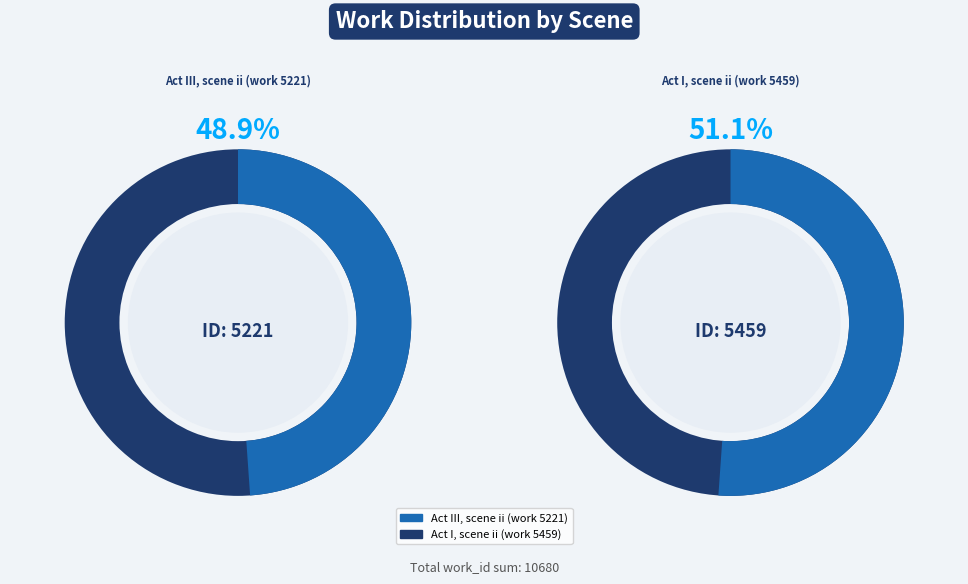

Count the number of slices in the pie.

2